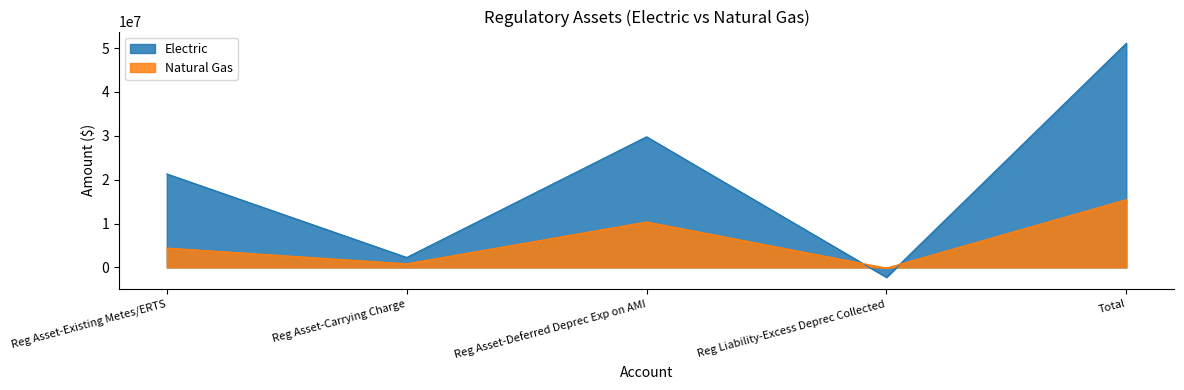

How many data points does each series have?

5